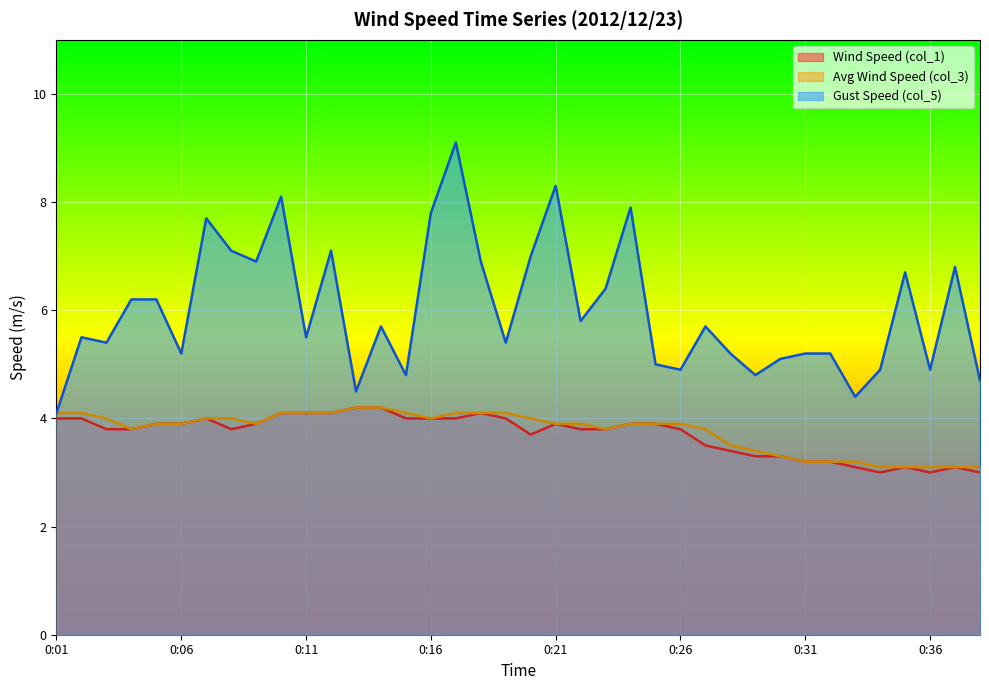

How many distinct data groups are displayed?

3